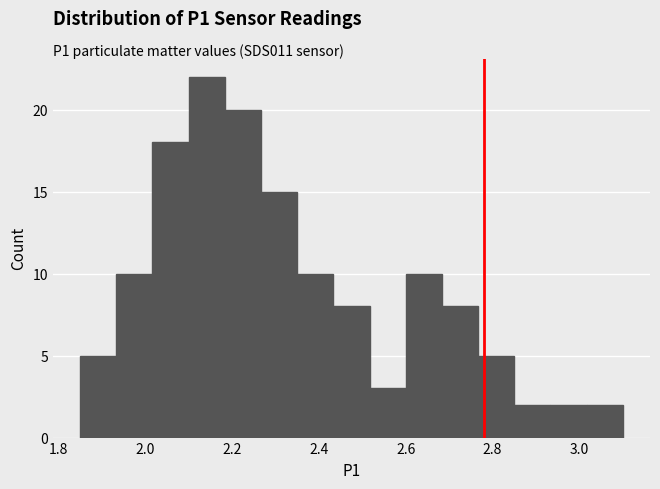

Which range on the x-axis has the tallest bar?

2.10 to 2.18